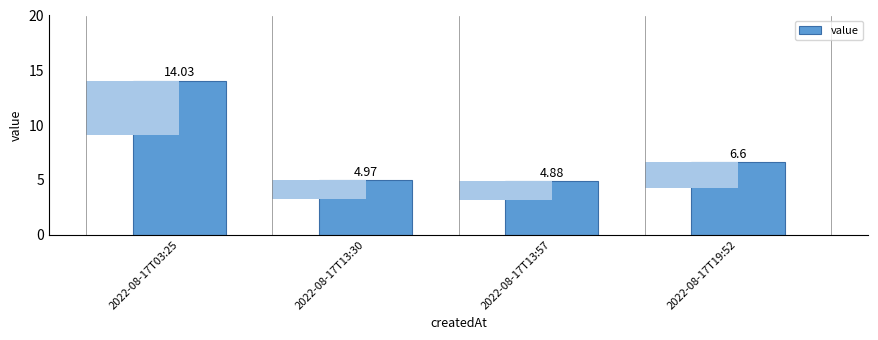

What value does the data have at 2022-08-17T19:52?

6.6